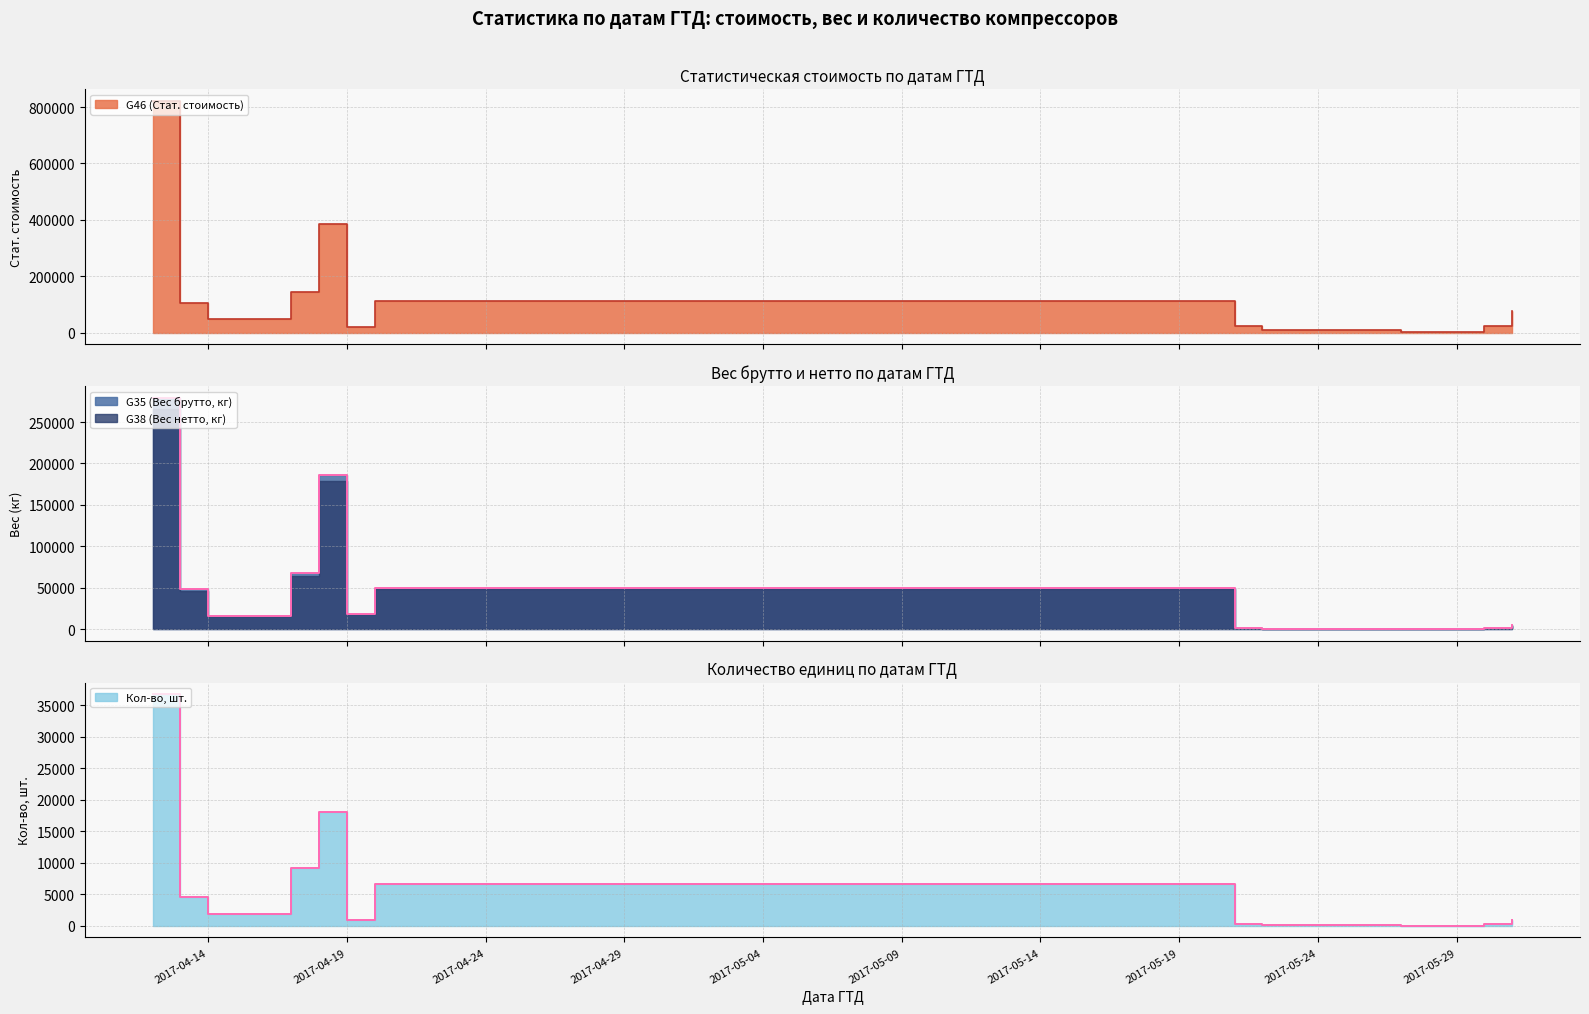

Which label corresponds to the smallest value in the chart?

2017-05-27